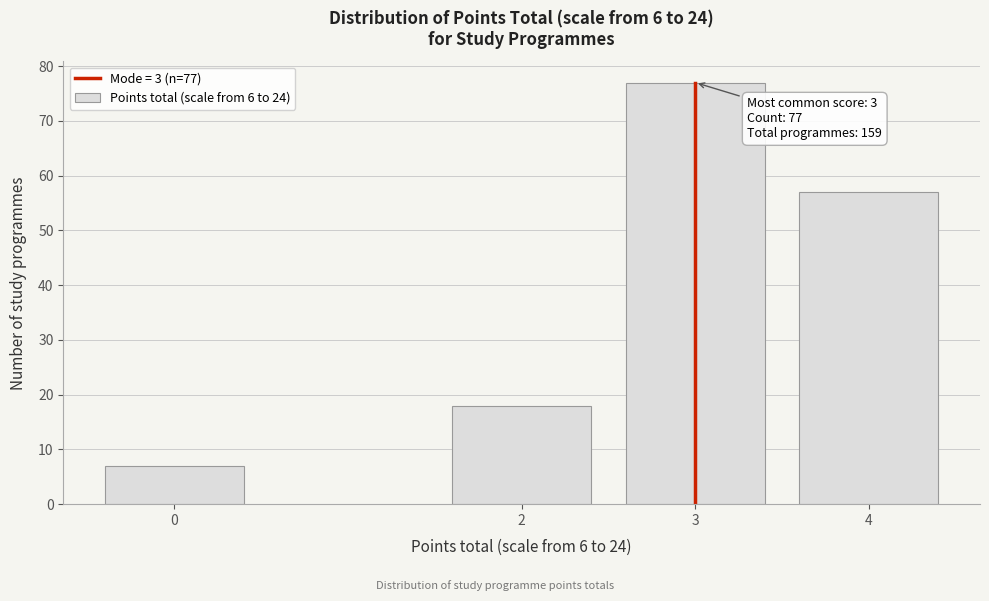

Reading left to right, what are all the values shown in this chart?

7	18	77	57